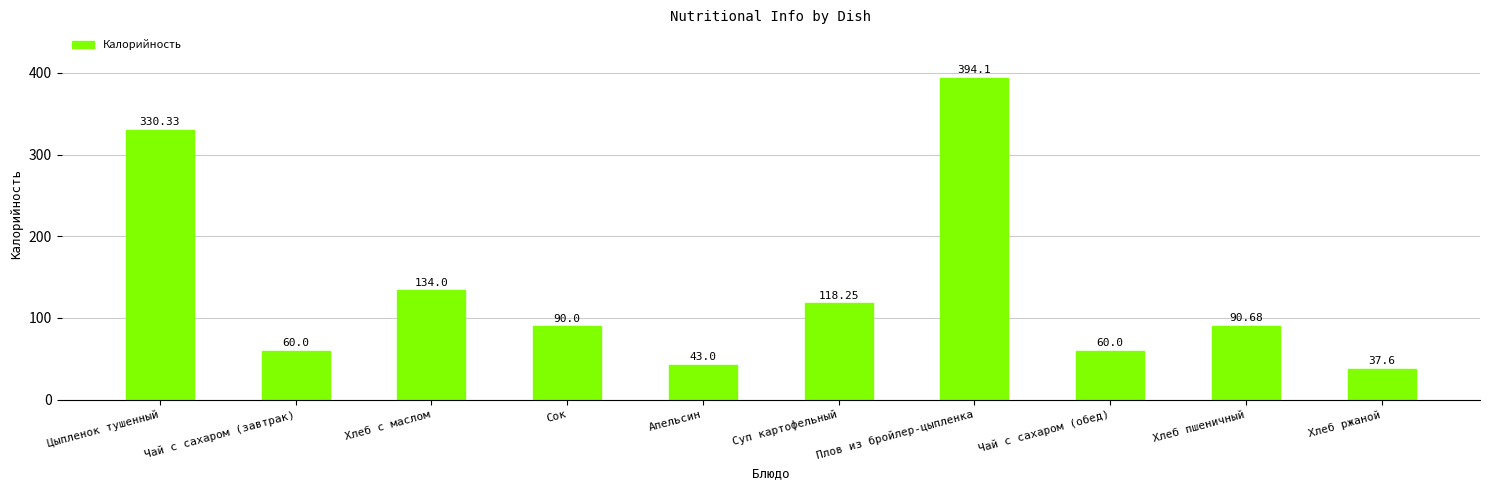

At which label is the value closest to 215?

Хлеб с маслом